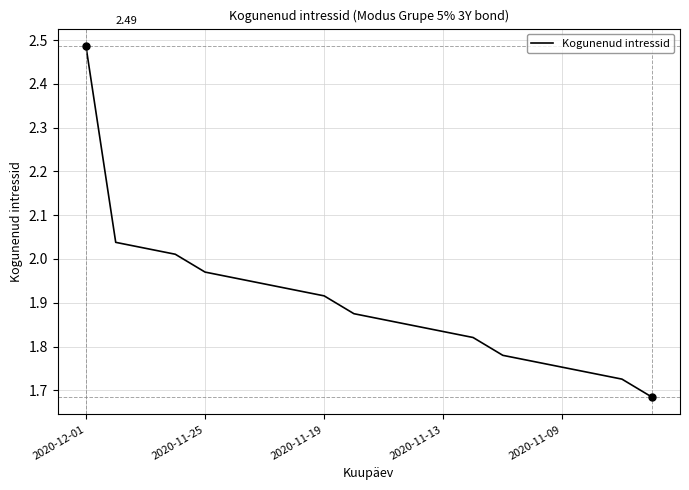

What is the difference between the maximum and minimum values?

0.8